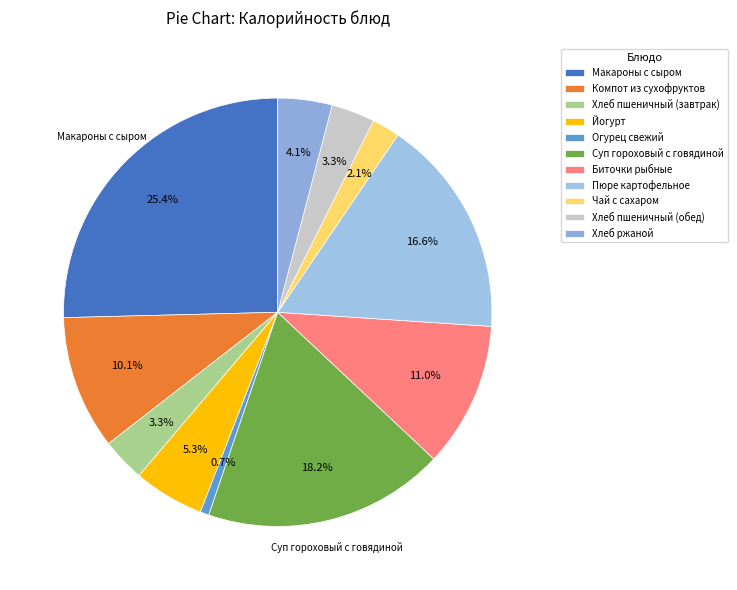

Which category has the biggest portion of the pie?

Макароны с сыром